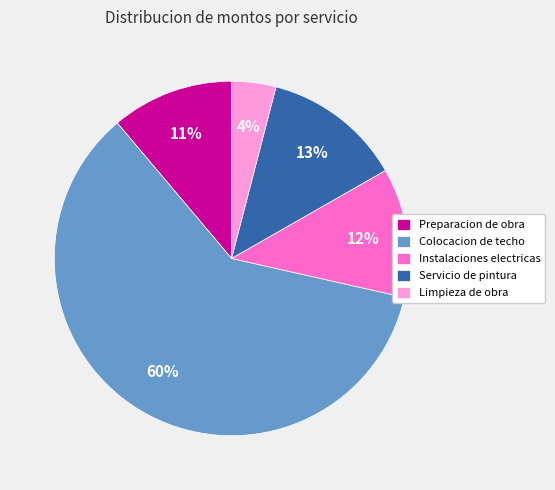

Which has a higher value, Preparacion de obra or Colocacion de techo?

Colocacion de techo